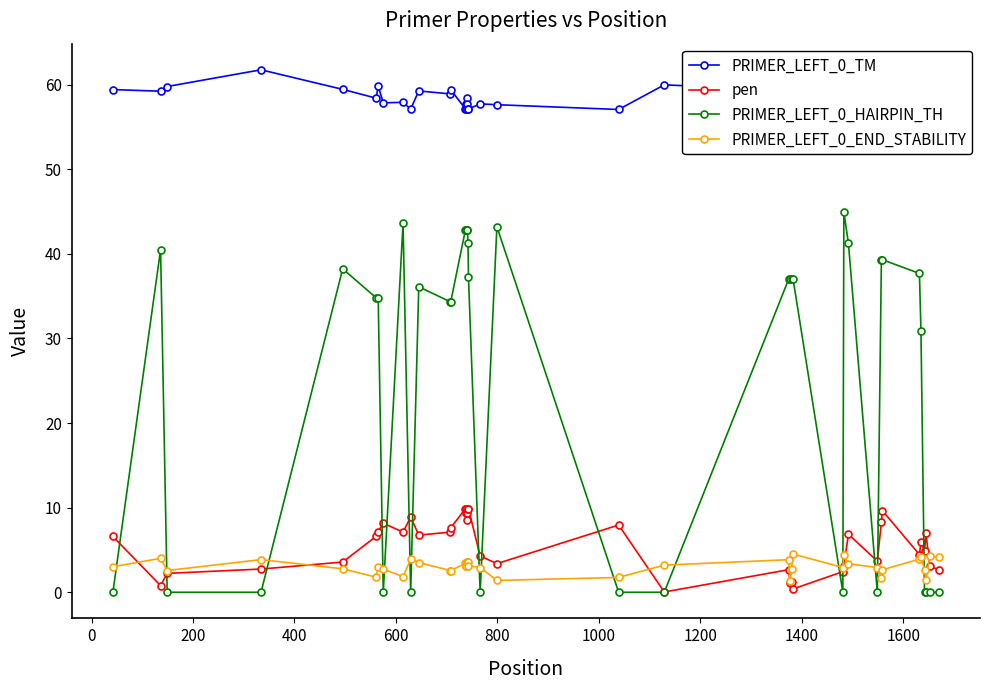

What is the minimum value for PRIMER_LEFT_0_END_STABILITY?

1.3